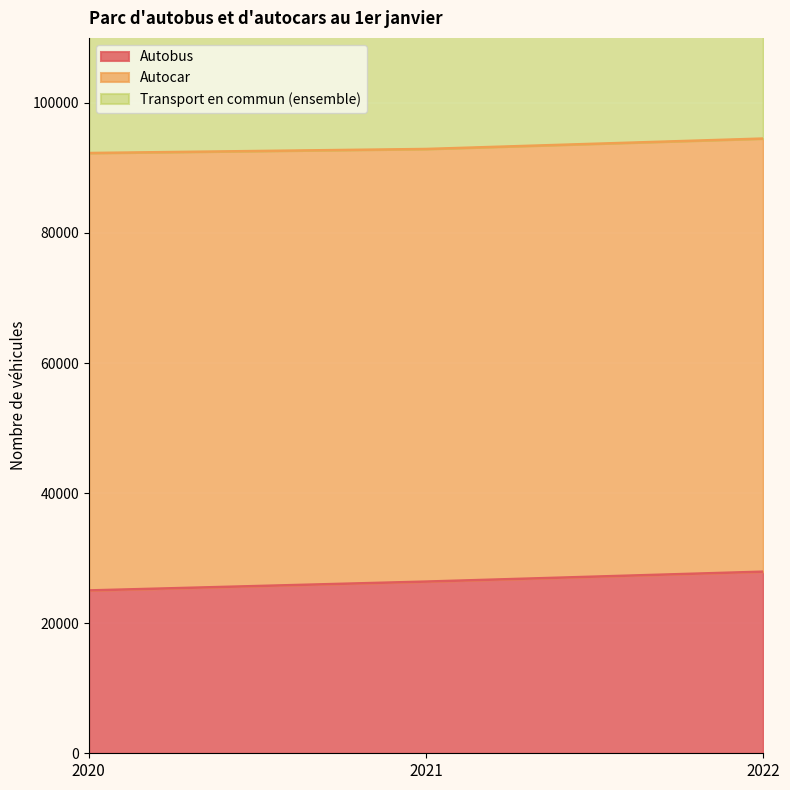

At which label does Transport en commun (ensemble) first exceed 92918?

2022